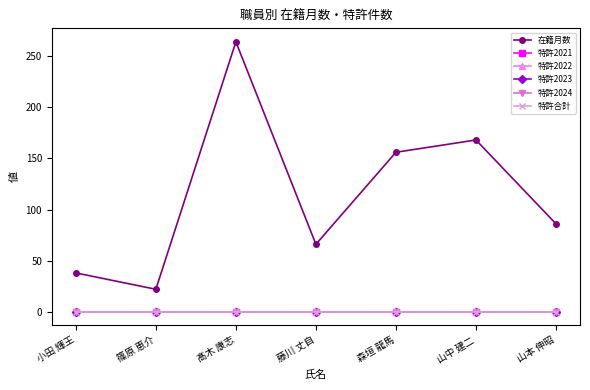

How many lines are shown in the chart?

6